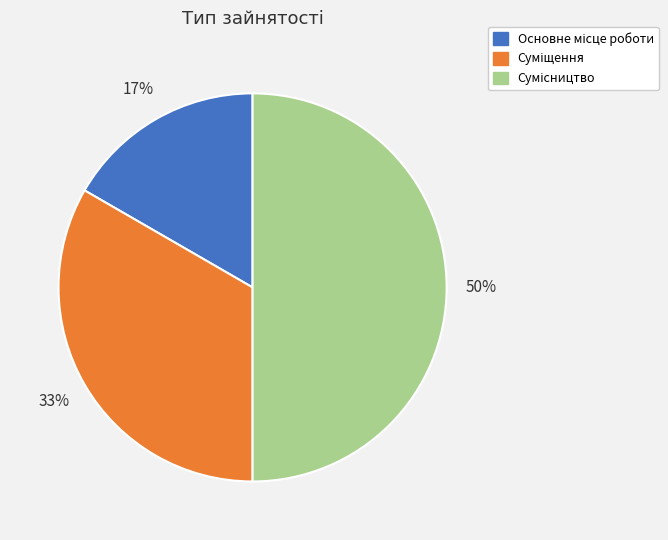

To the nearest percent, what is the average slice percentage?

33%